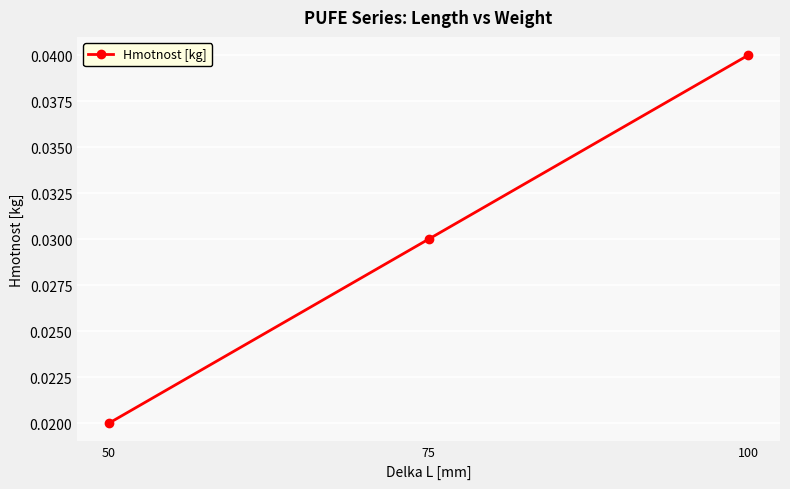

How many values are between 0 and 1?

3